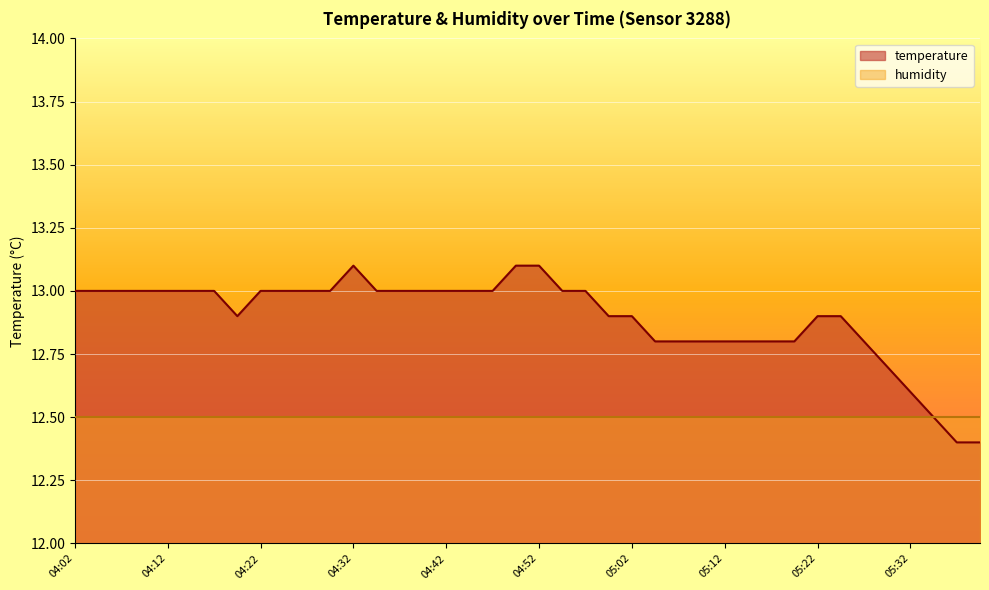

How many values are below 13?

18